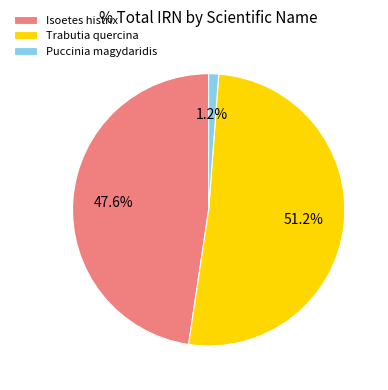

Does any single category account for the majority?

Yes